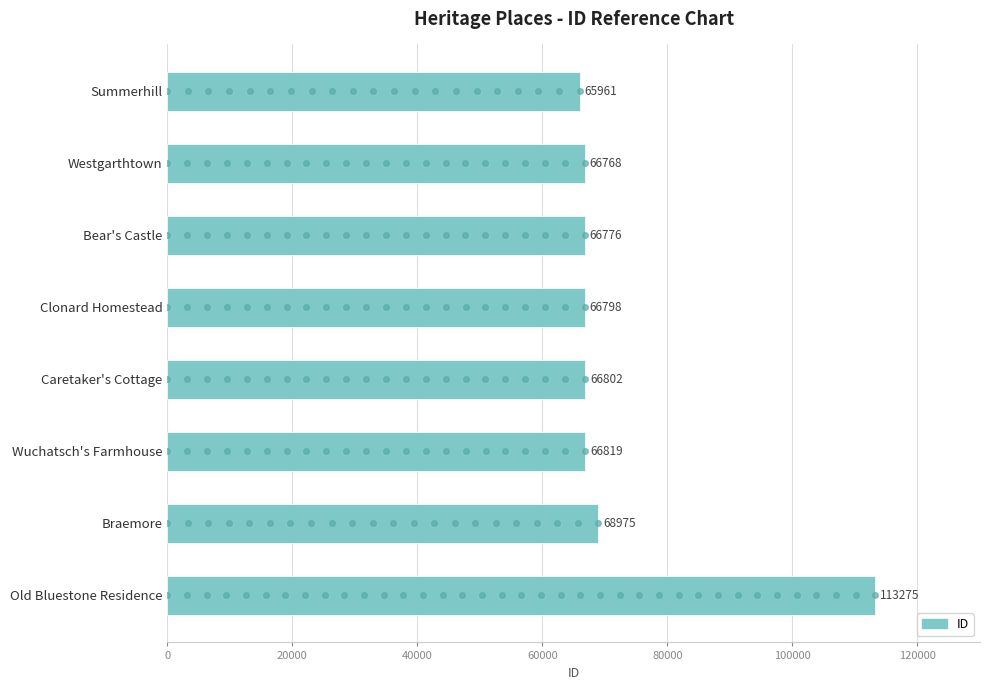

The chart shows a value of 66802 at Caretaker's Cottage. True or false?

True